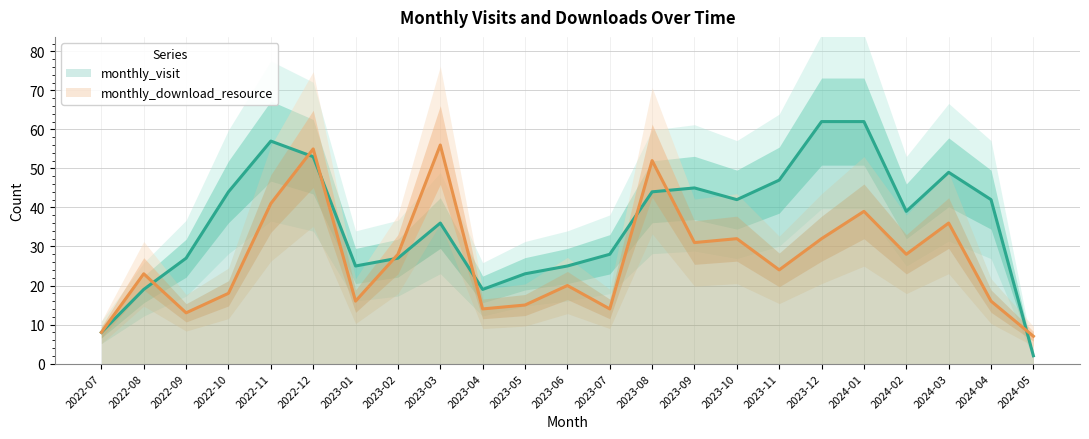

What is the difference between the maximum and minimum values in the monthly_download_resource series?

49